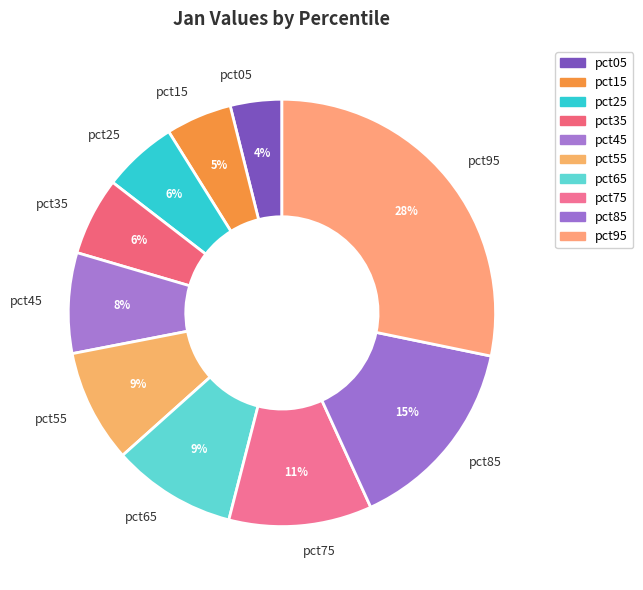

Is the sum of pct85 and pct05 greater than half?

No